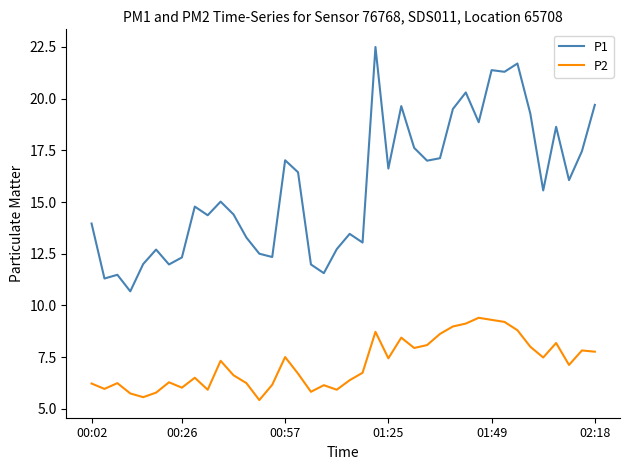

What is the minimum value for P1?

10.7